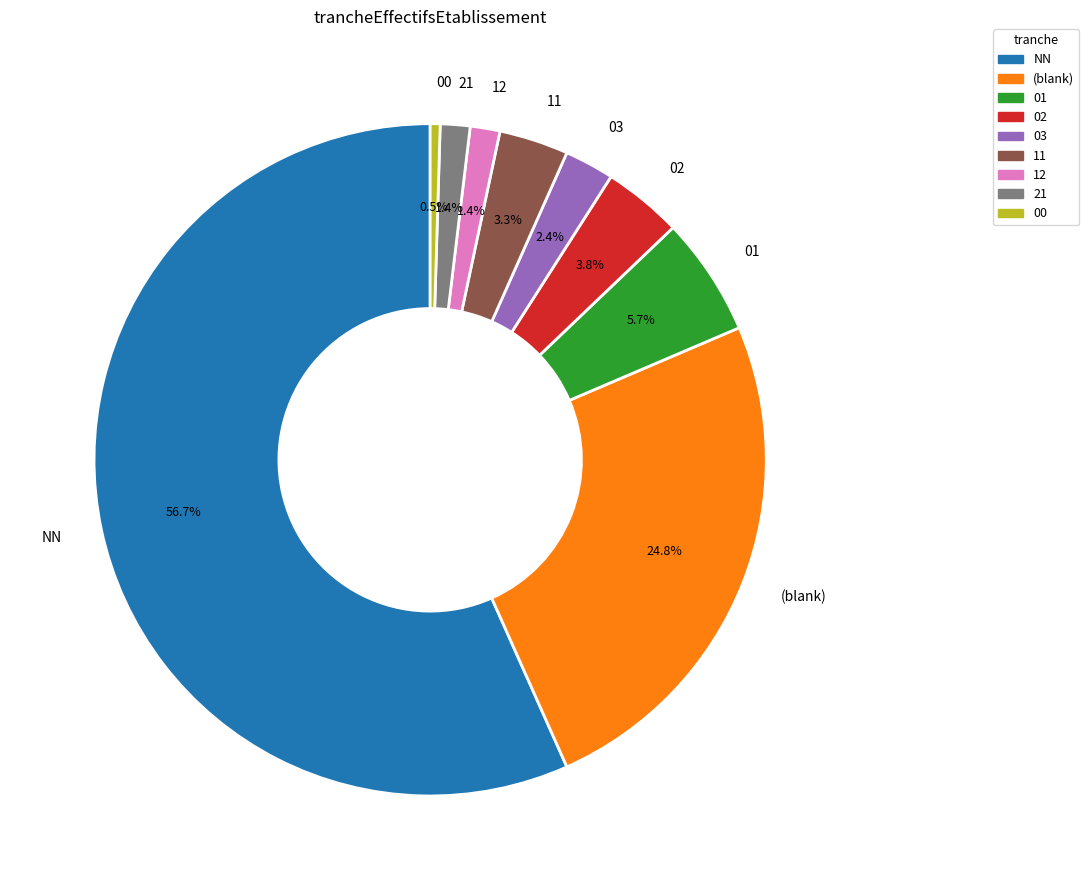

Count the number of slices in the pie.

9